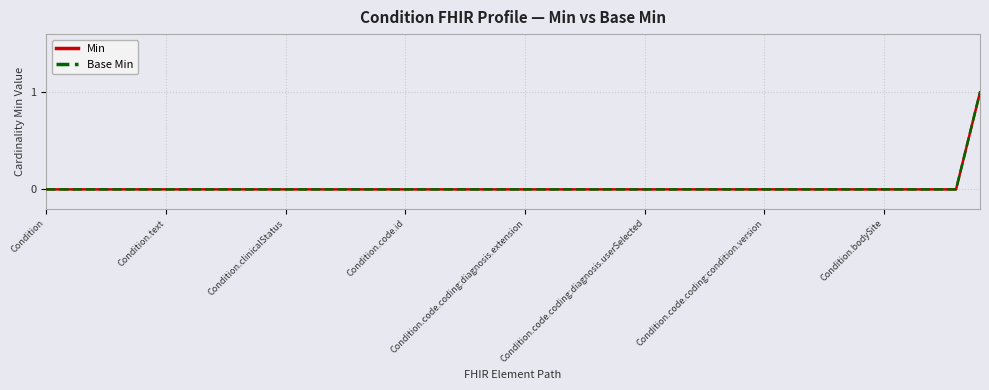

Is this an area chart (filled region under the line)?

No